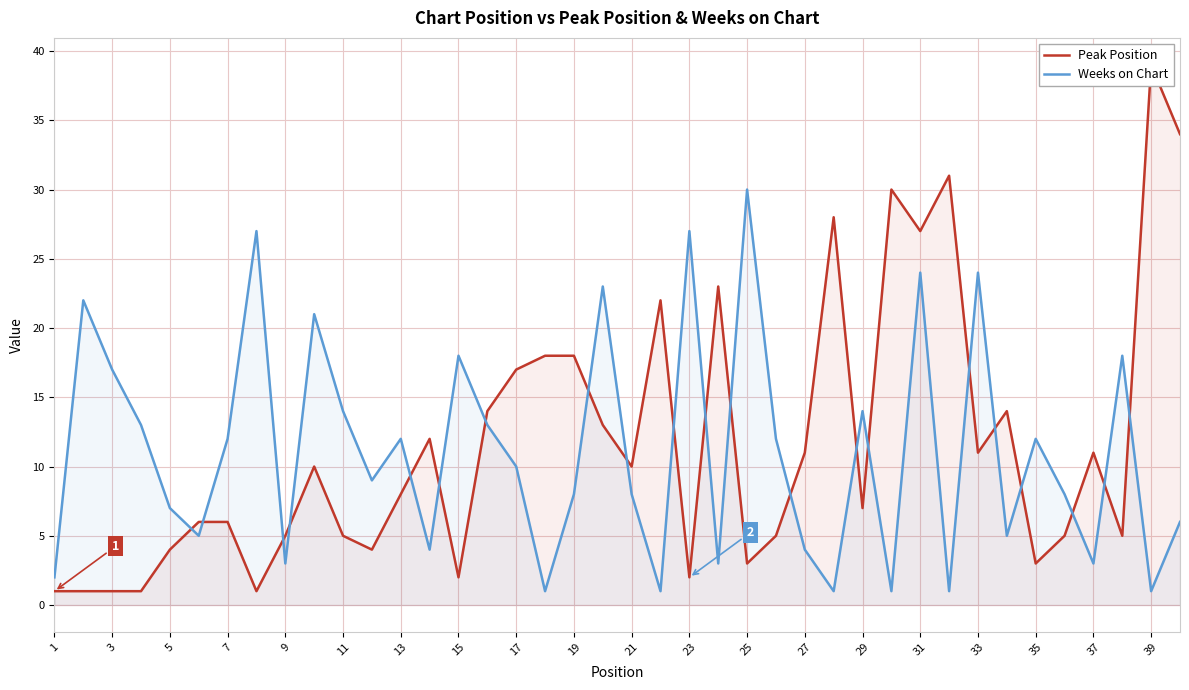

What is the average value of the Weeks on Chart series?

11